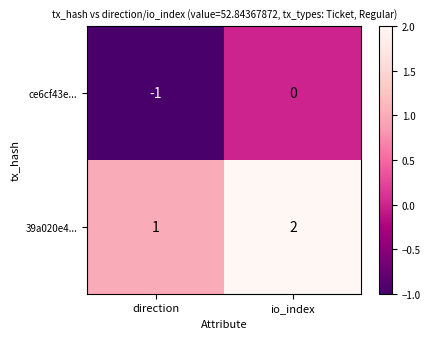

Which series has the largest total across all categories?

39a020e4...